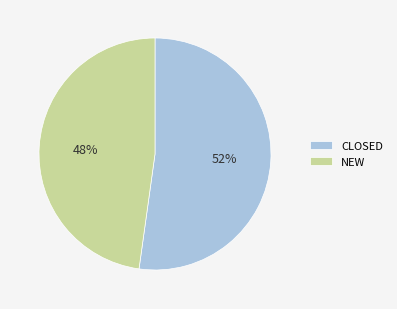

Is it true that CLOSED is 66% of the pie?

False